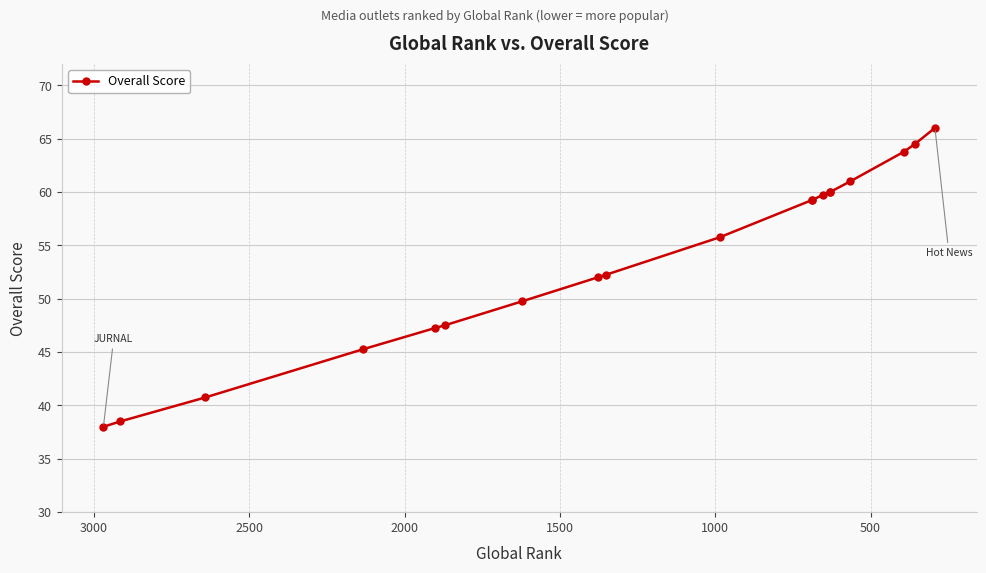

How many lines are shown in the chart?

1